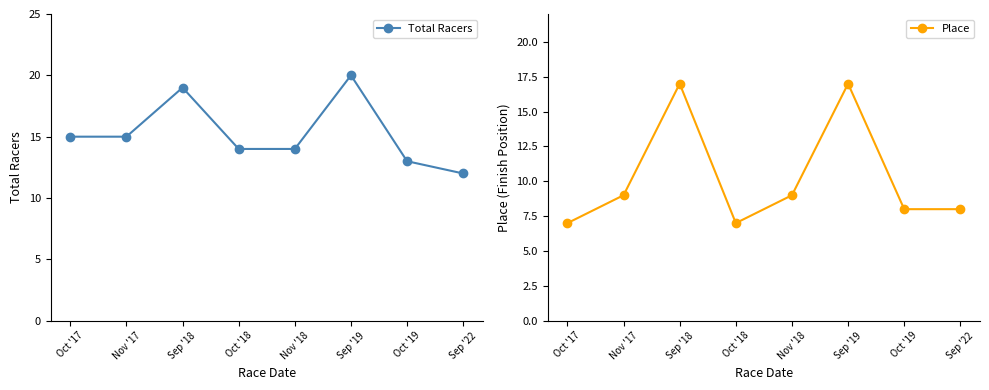

True or false: Place and Total Racers intersect in this chart.

False